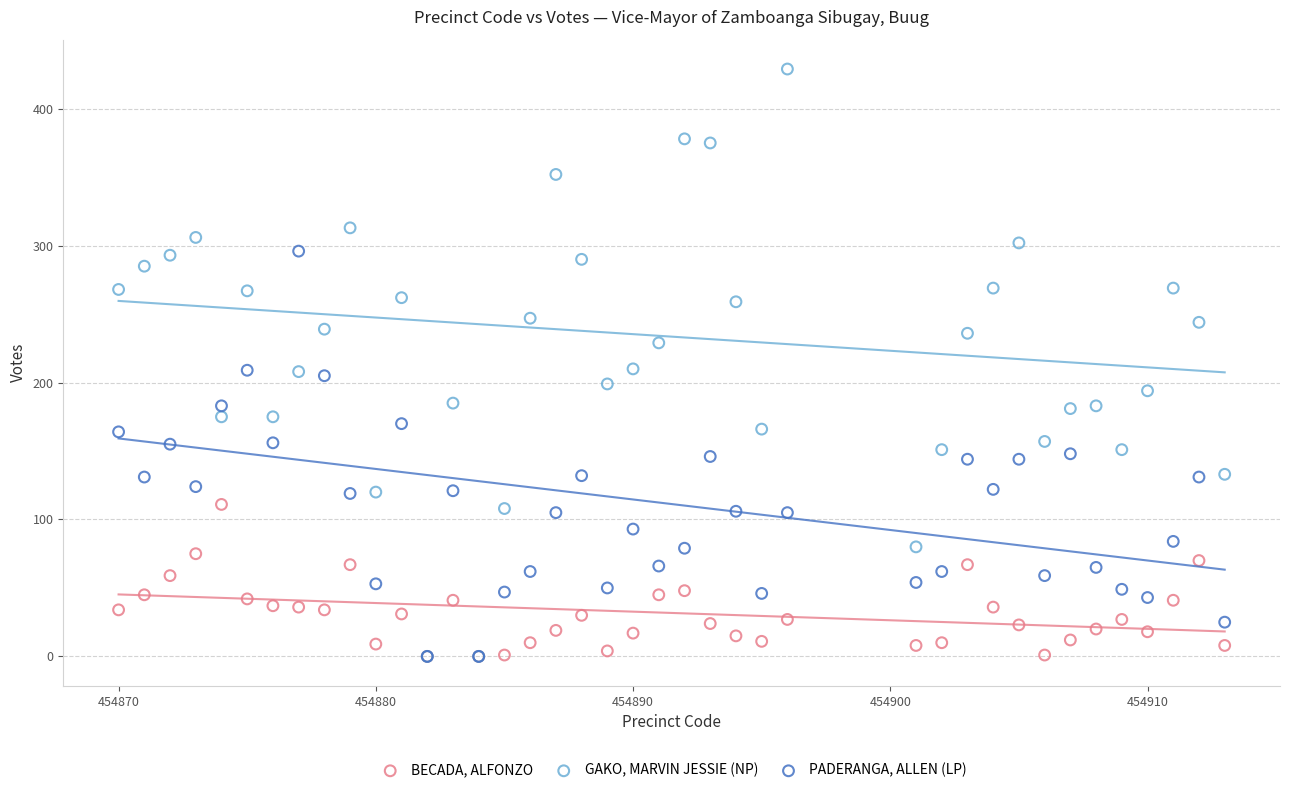

What are all the series names shown in the legend?

BECADA, ALFONZO, GAKO, MARVIN JESSIE (NP), PADERANGA, ALLEN (LP)